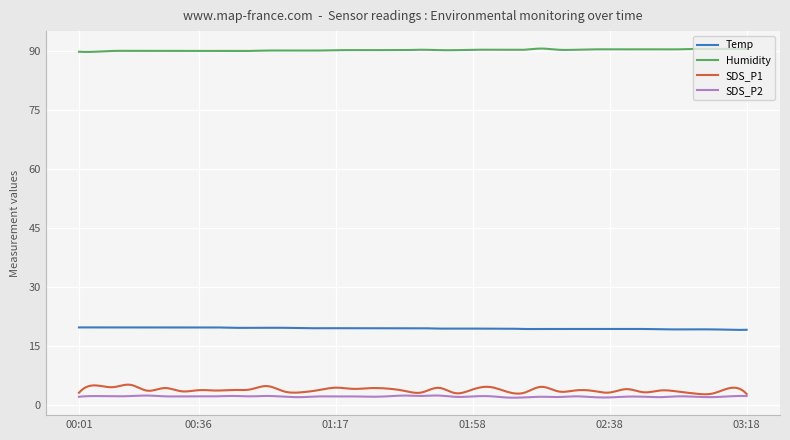

Which series has the widest spread of values?

SDS_P1